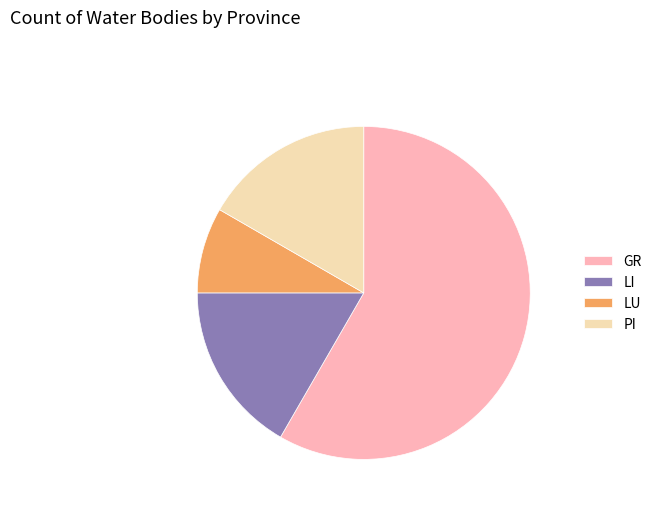

Count the number of slices in the pie.

4